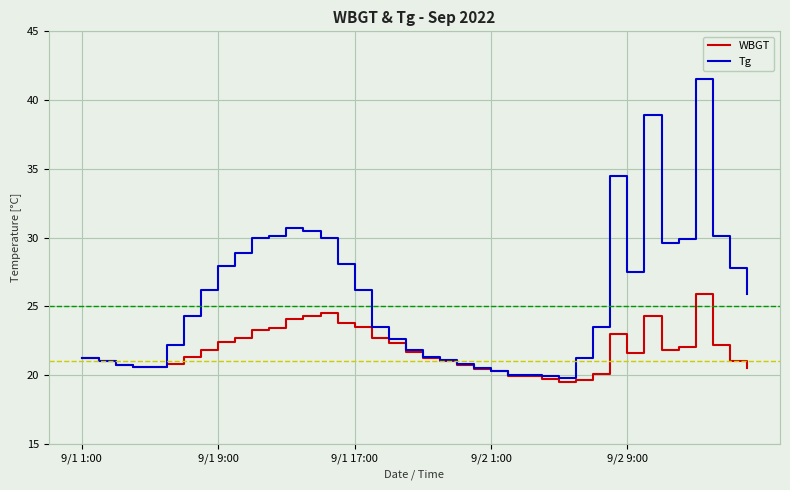

What is the maximum value shown in the chart?

41.5